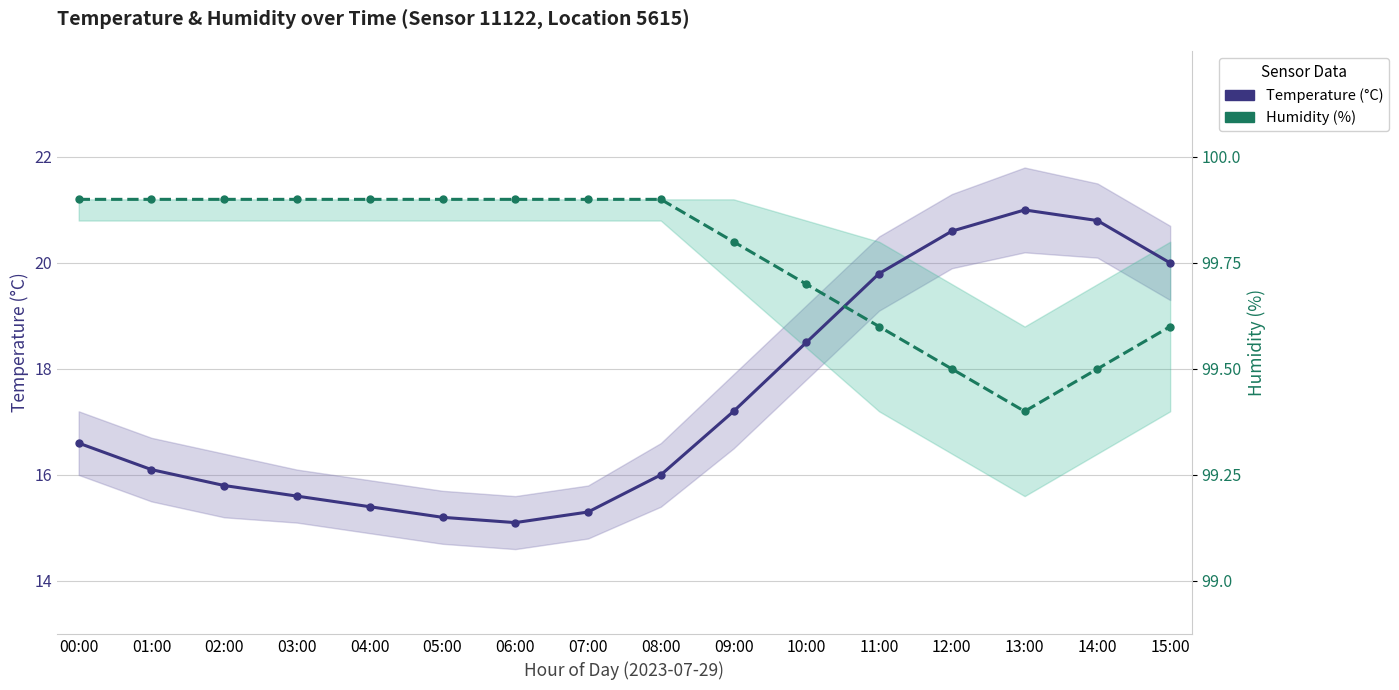

Rank the series by their maximum value, from highest to lowest.

Humidity (%), Temperature (°C)